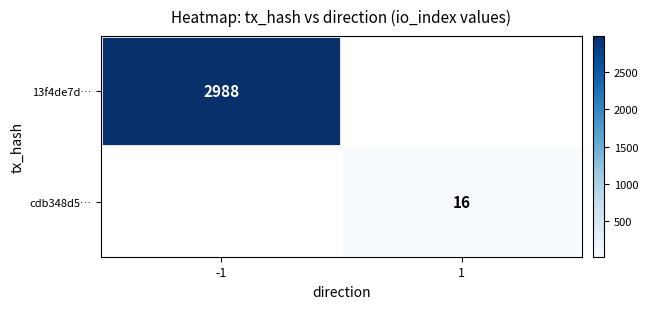

The value of cdb348d5… at 1 is 16. True or false?

True